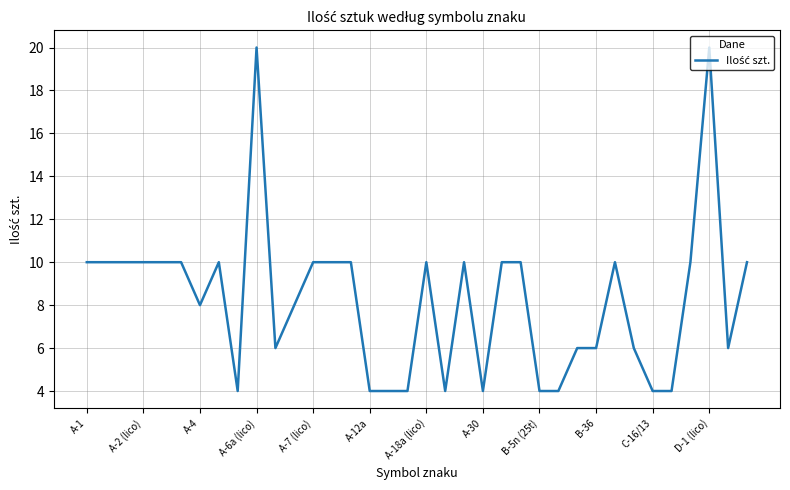

What is the difference between the maximum and minimum values?

16